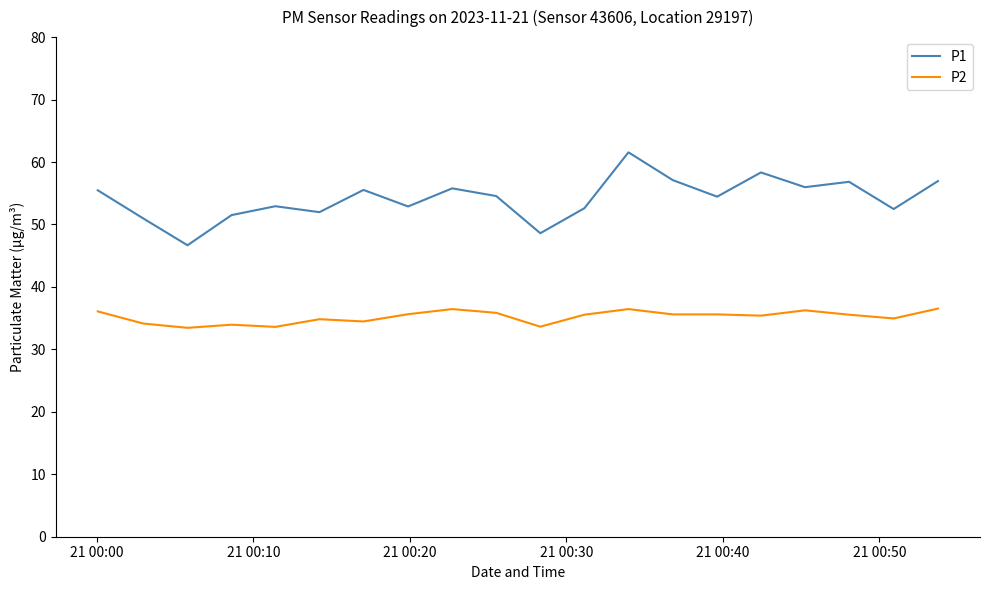

Rank the series by their average value, from highest to lowest.

P1, P2